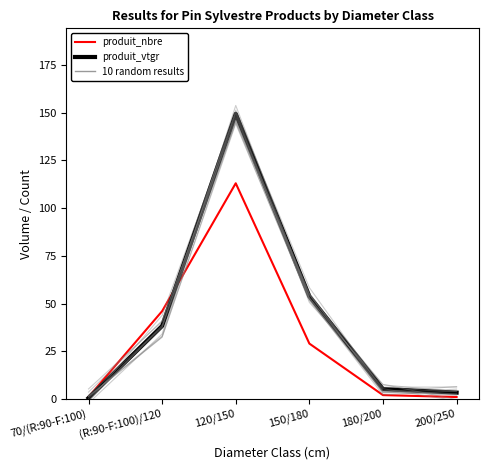

How many categories are shown in the chart?

6